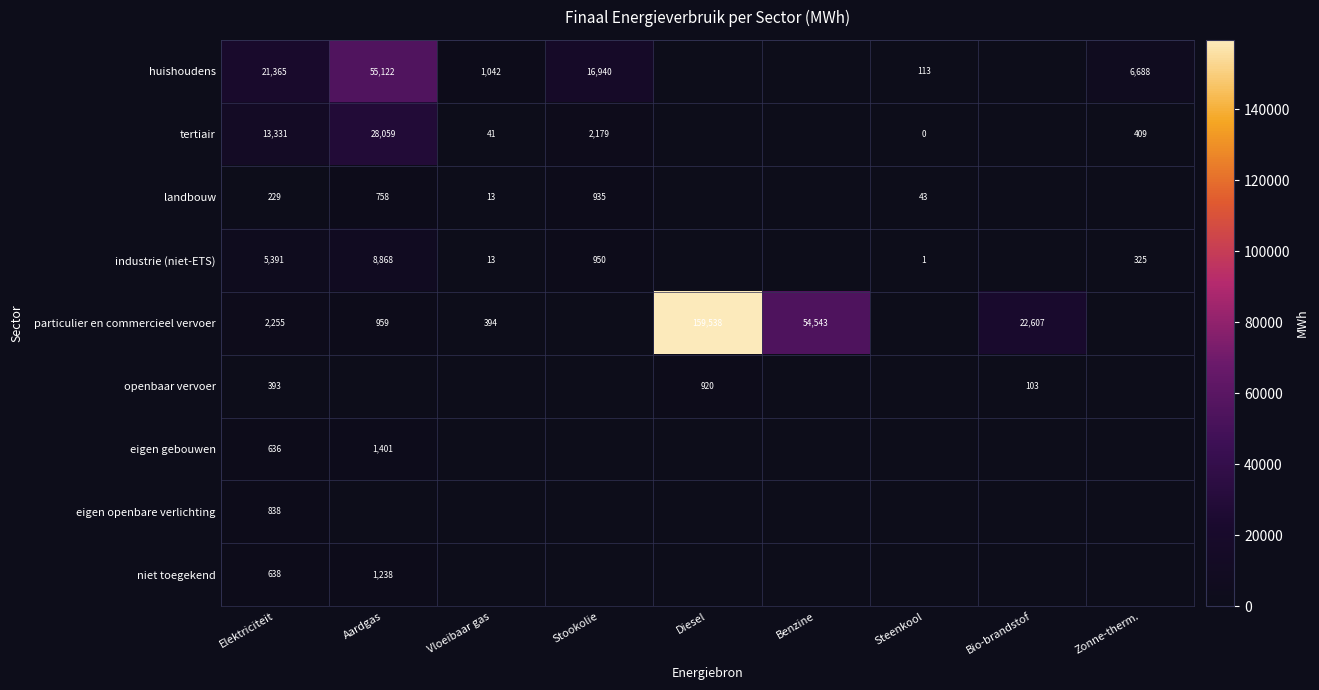

Is the value of openbaar vervoer at Bio-brandstof greater than the value of industrie (niet-ETS) at Zonne-therm.?

No